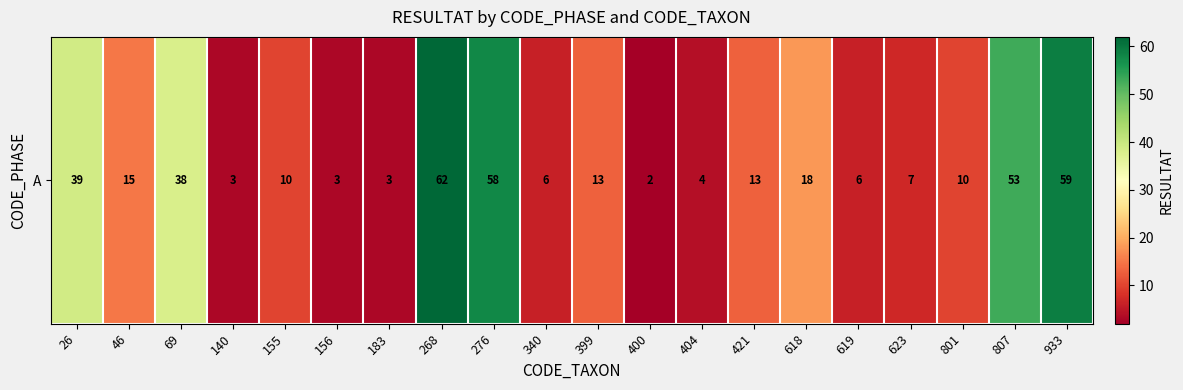

Reading left to right, list all the values displayed in this chart.

39	15	38	3	10	3	3	62	58	6	13	2	4	13	18	6	7	10	53	59